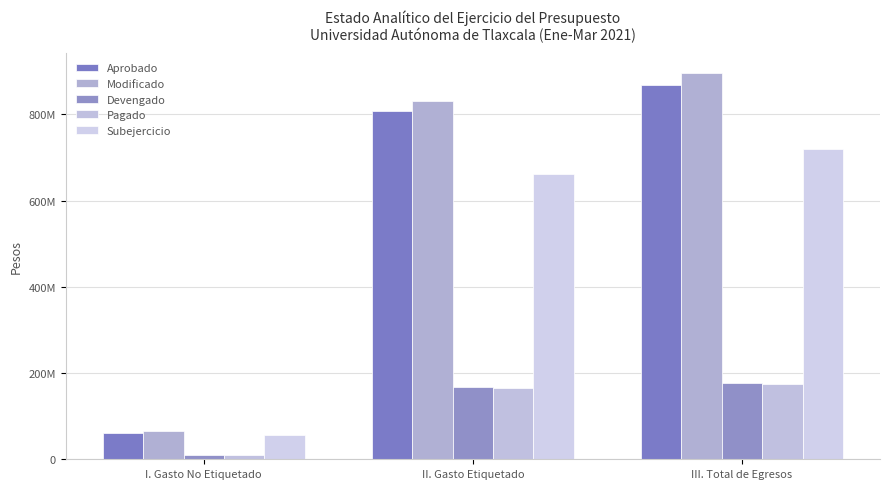

List the labels in order of Devengado value, largest first.

III. Total de Egresos, II. Gasto Etiquetado, I. Gasto No Etiquetado